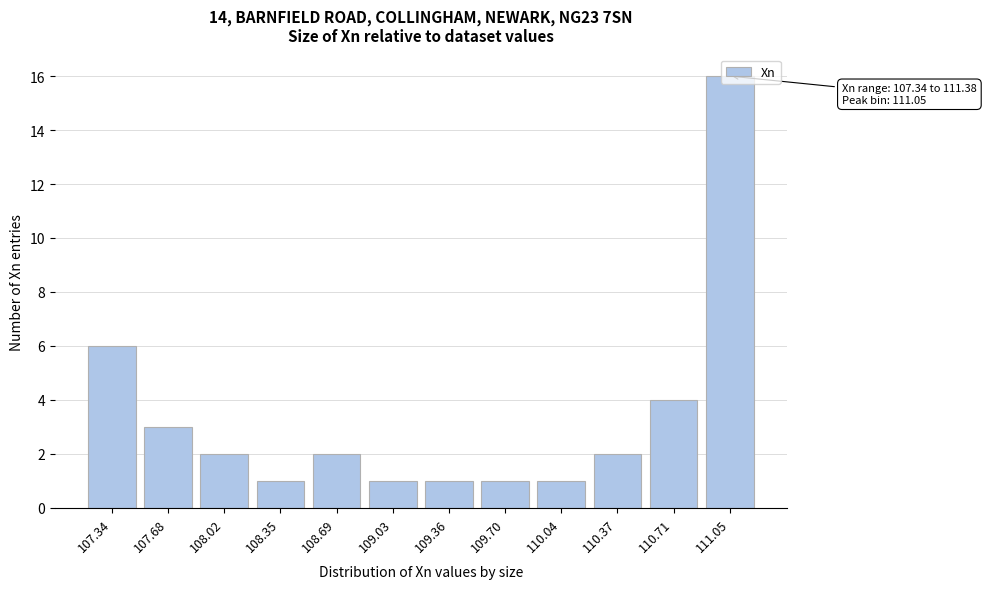

True or false: the data shows 6 at 107.34.

True